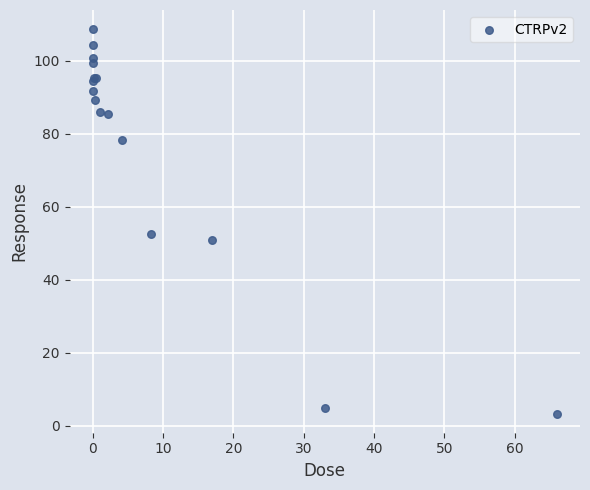

What Y value in the scatter plot is closest to 55?

52.5